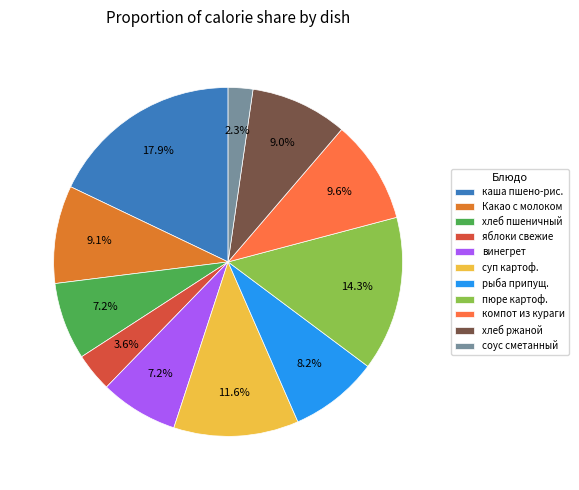

Is there any slice that represents more than half of the pie?

No